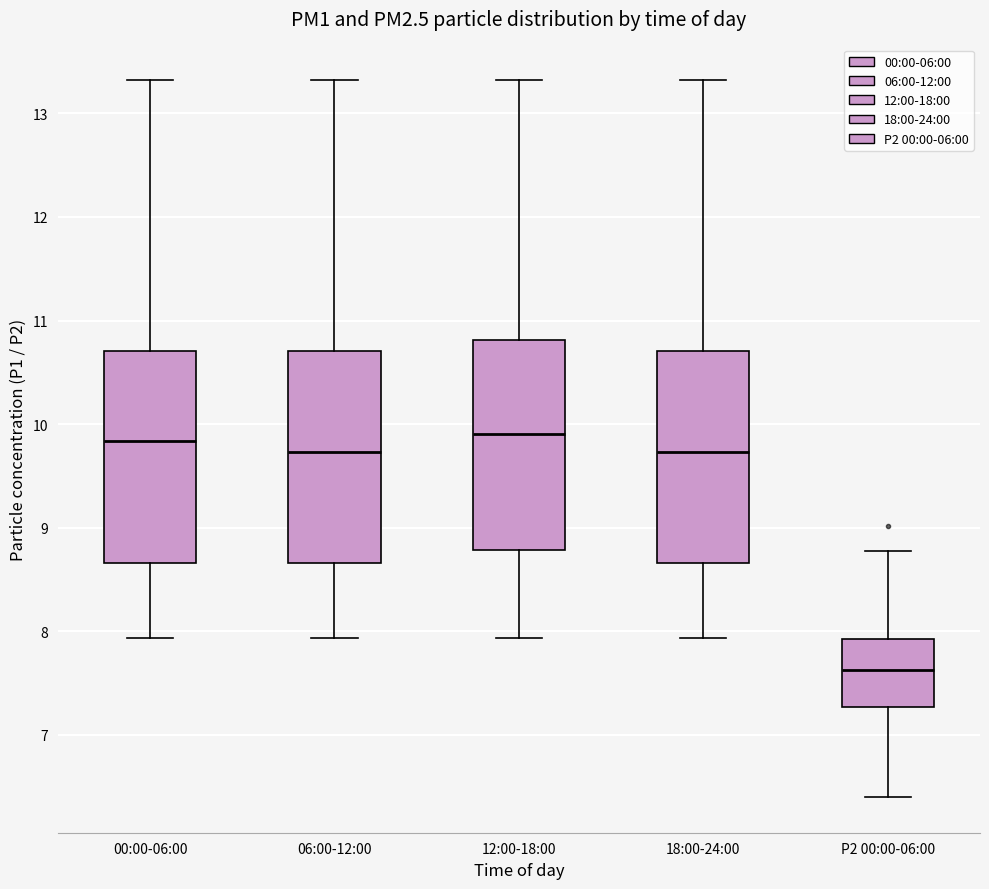

Reading left to right, transcribe this box plot: for each box, give where its median line is, the range the box spans, and where its two whiskers end, as read against the y-axis. The values are not printed on the chart, so give them approximately, as read against the axis.

00:00-06:00: median 9.8, box 8.7 to 10.7, whiskers 7.9 to 13.3
06:00-12:00: median 9.7, box 8.7 to 10.7, whiskers 7.9 to 13.3
12:00-18:00: median 9.9, box 8.8 to 10.8, whiskers 7.9 to 13.3
18:00-24:00: median 9.7, box 8.7 to 10.7, whiskers 7.9 to 13.3
P2 00:00-06:00: median 7.6, box 7.3 to 7.9, whiskers 6.4 to 8.8